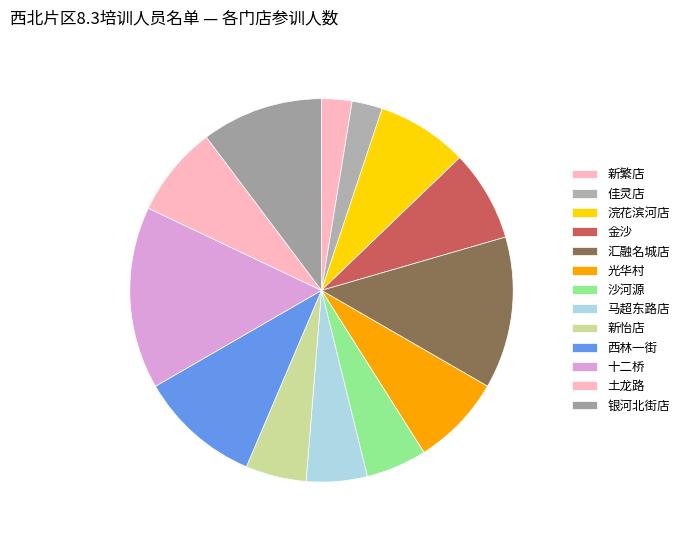

What percentage is the 马超东路店 slice, to the nearest percent?

5%